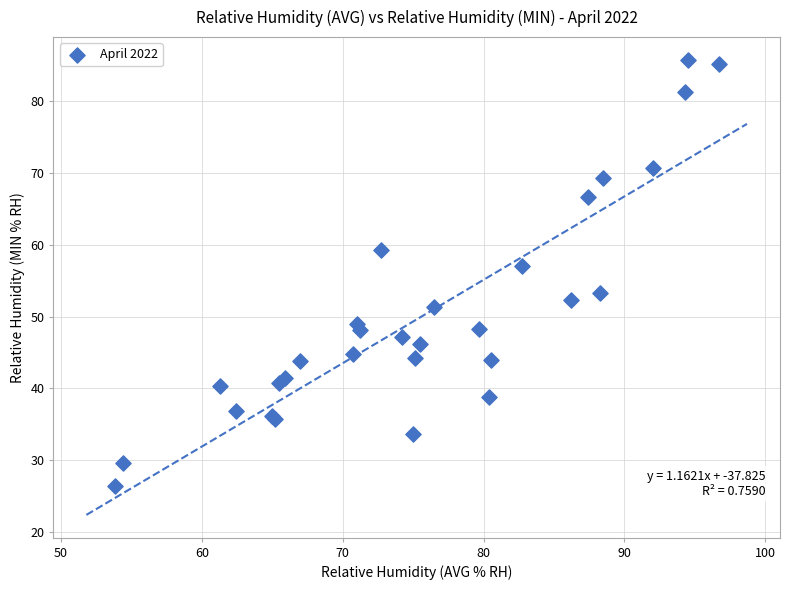

What Y value in the scatter plot is closest to 56?

57.0